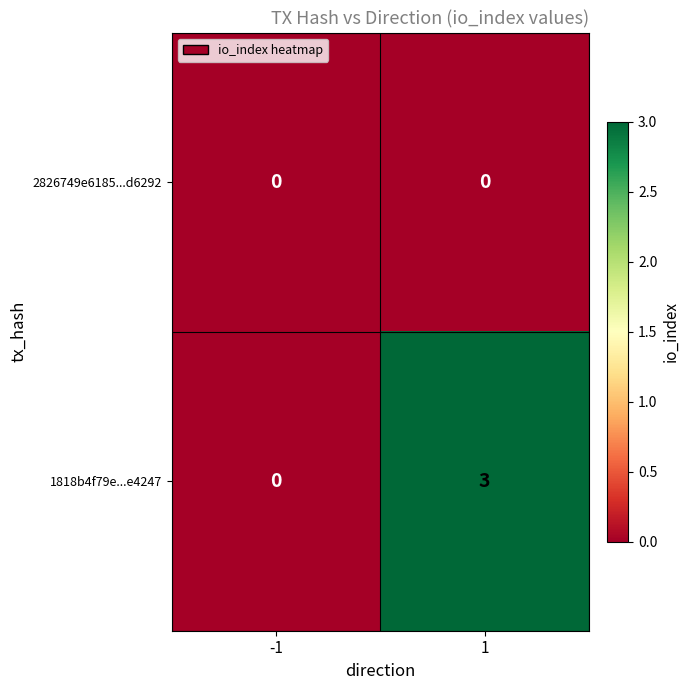

What is the total value across all series at 1?

3